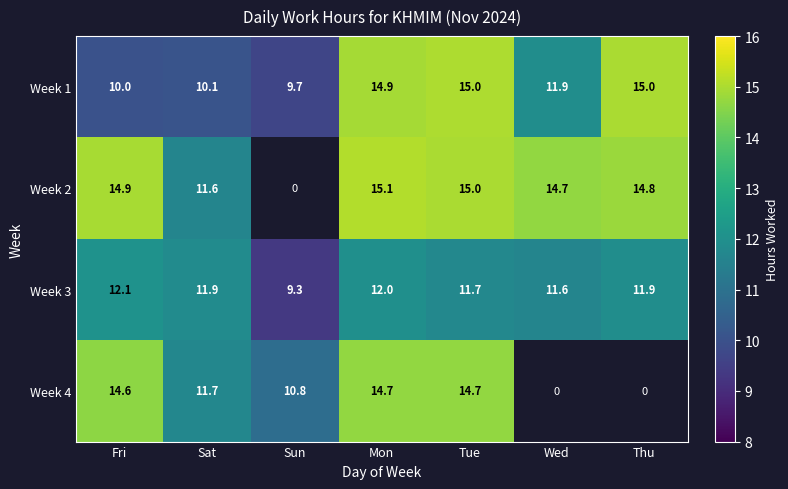

What is the difference between the maximum and second lowest values in the Week 1 series?

5.0